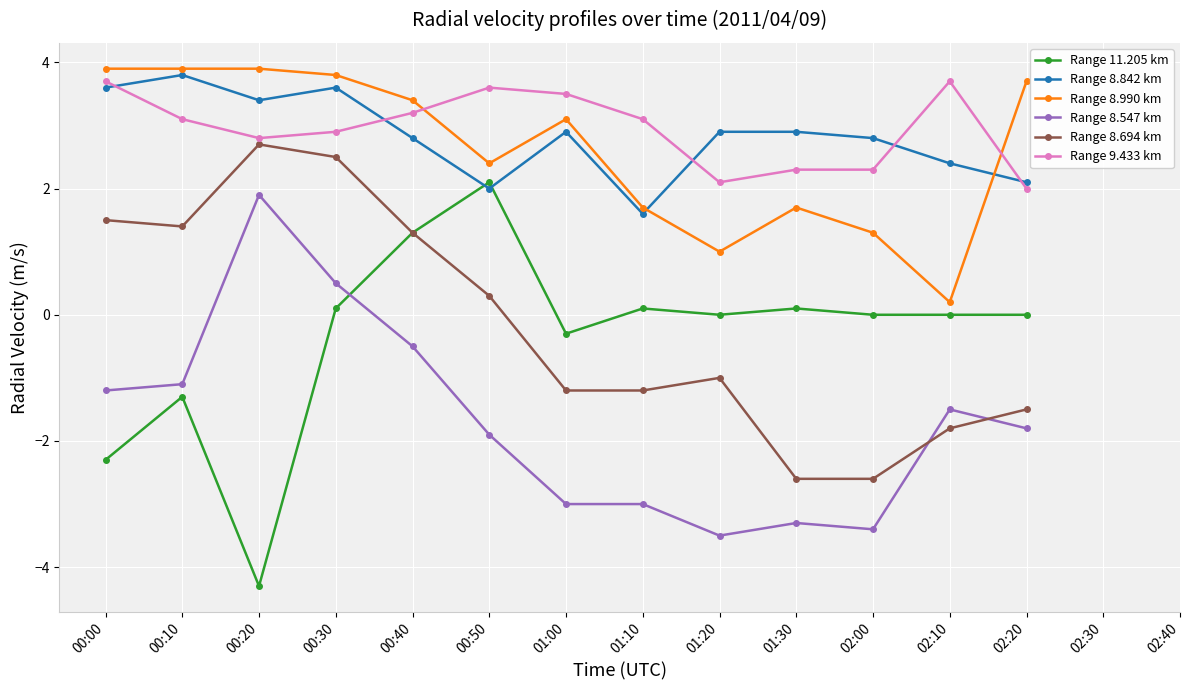

In Range 9.433 km, how many points are lower than both neighbors (excluding endpoints)?

2